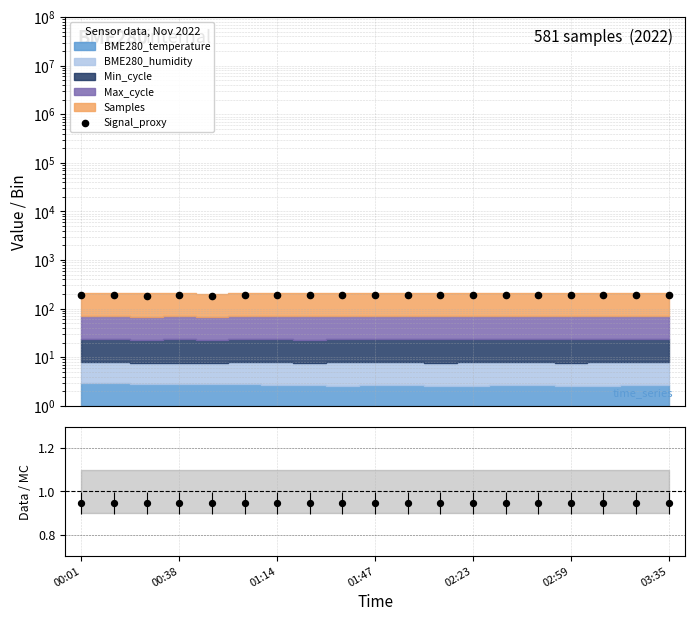

Which series contains the lowest Y value?

Data/MC